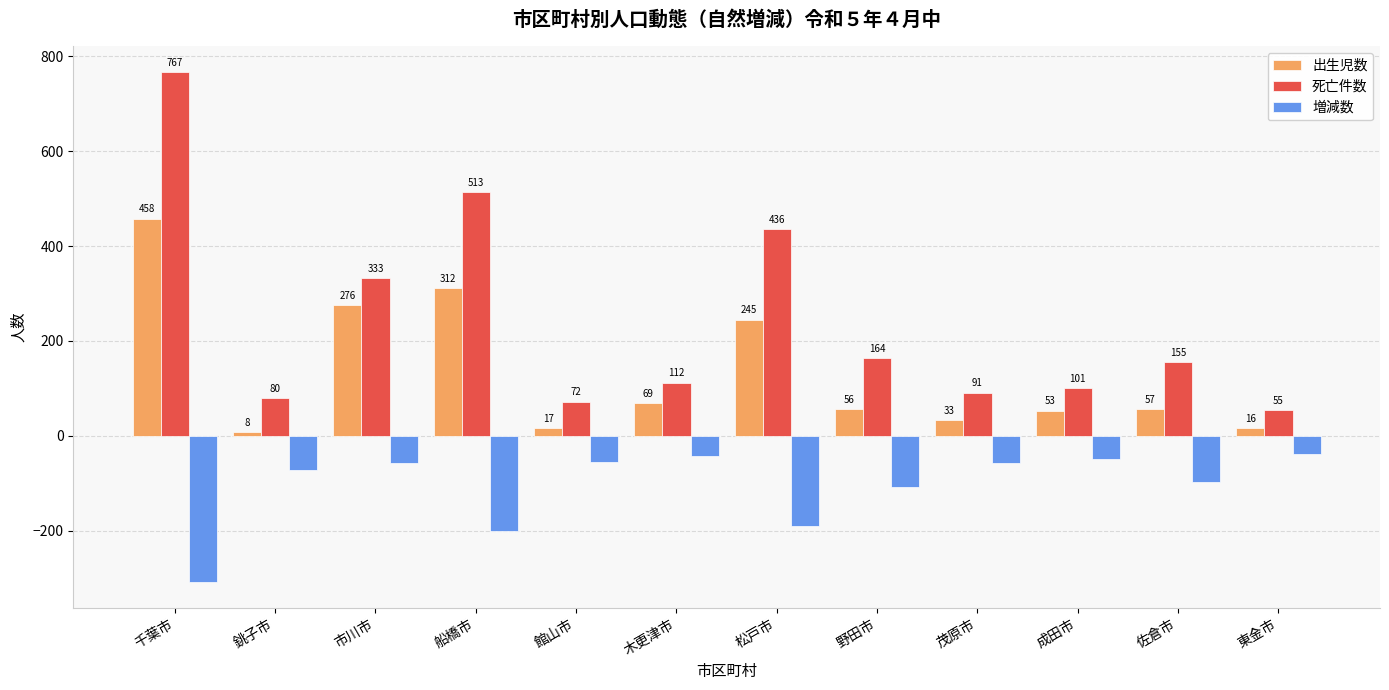

Are the bars grouped side by side (vs. stacked)?

Yes